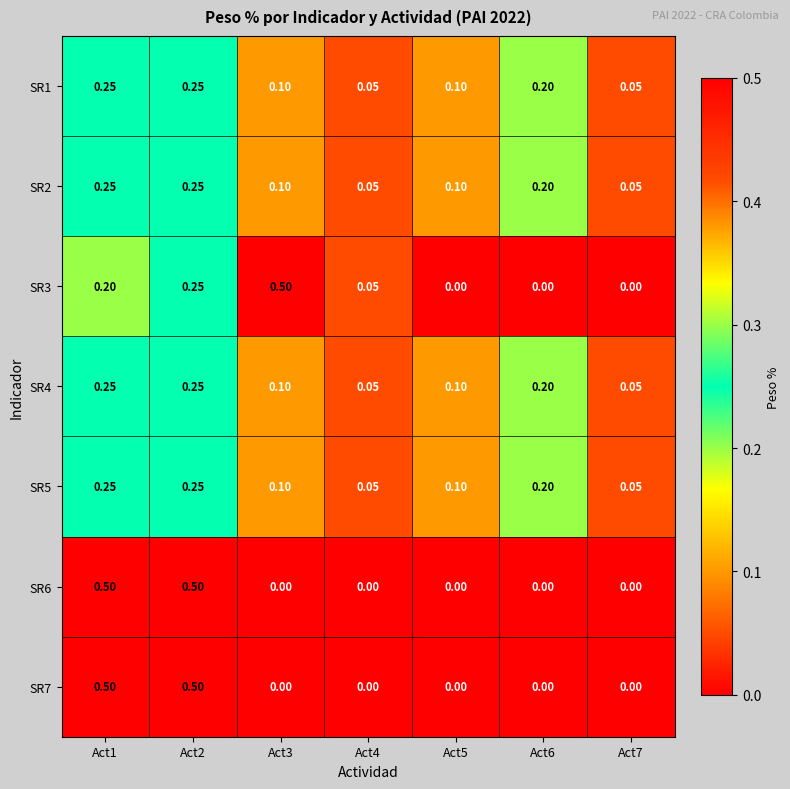

Is the value of SR7 at Act4 greater than the value of SR4 at Act6?

No